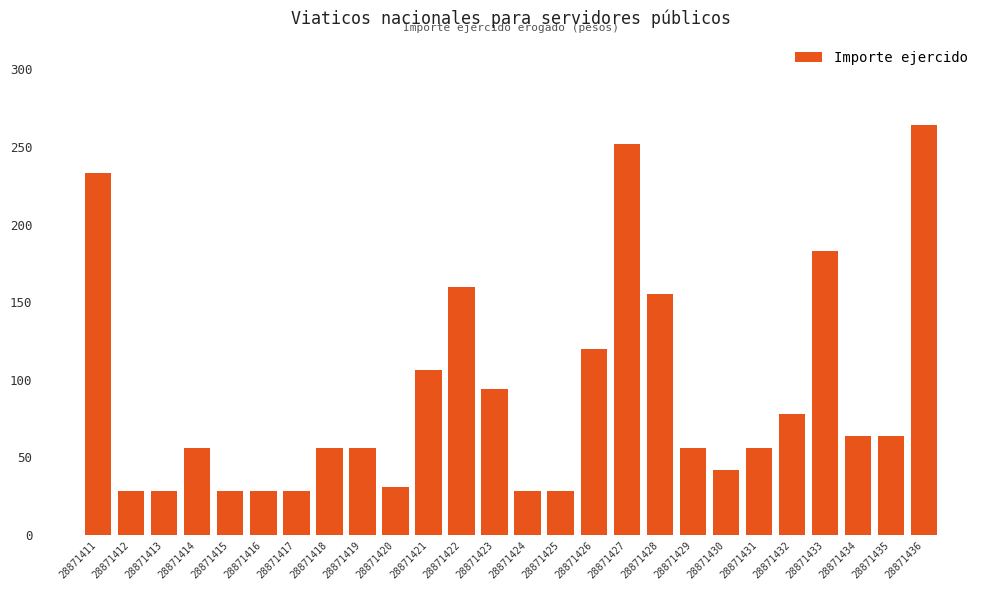

Is it true that the value at 28871431 is 56.0?

True